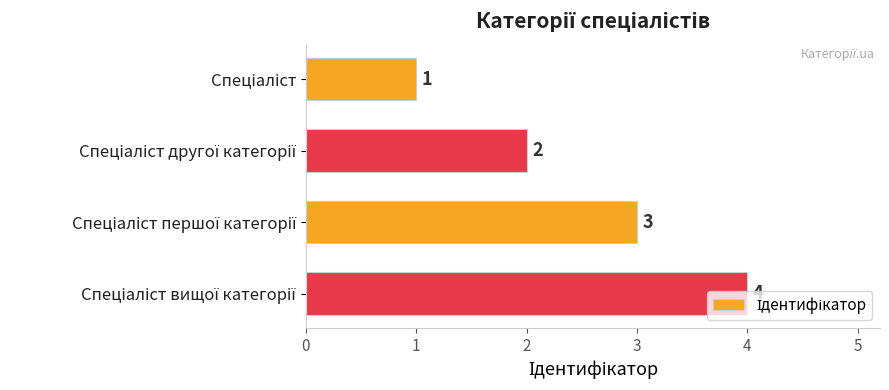

What is the sum of all values?

10